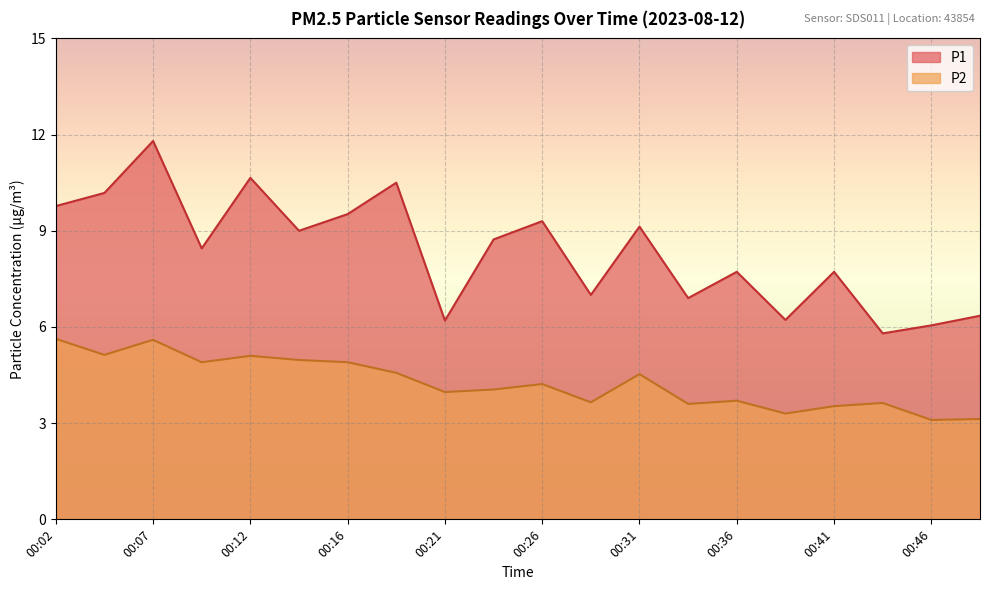

The value of P1 at 00:16 is 9.5. True or false?

True